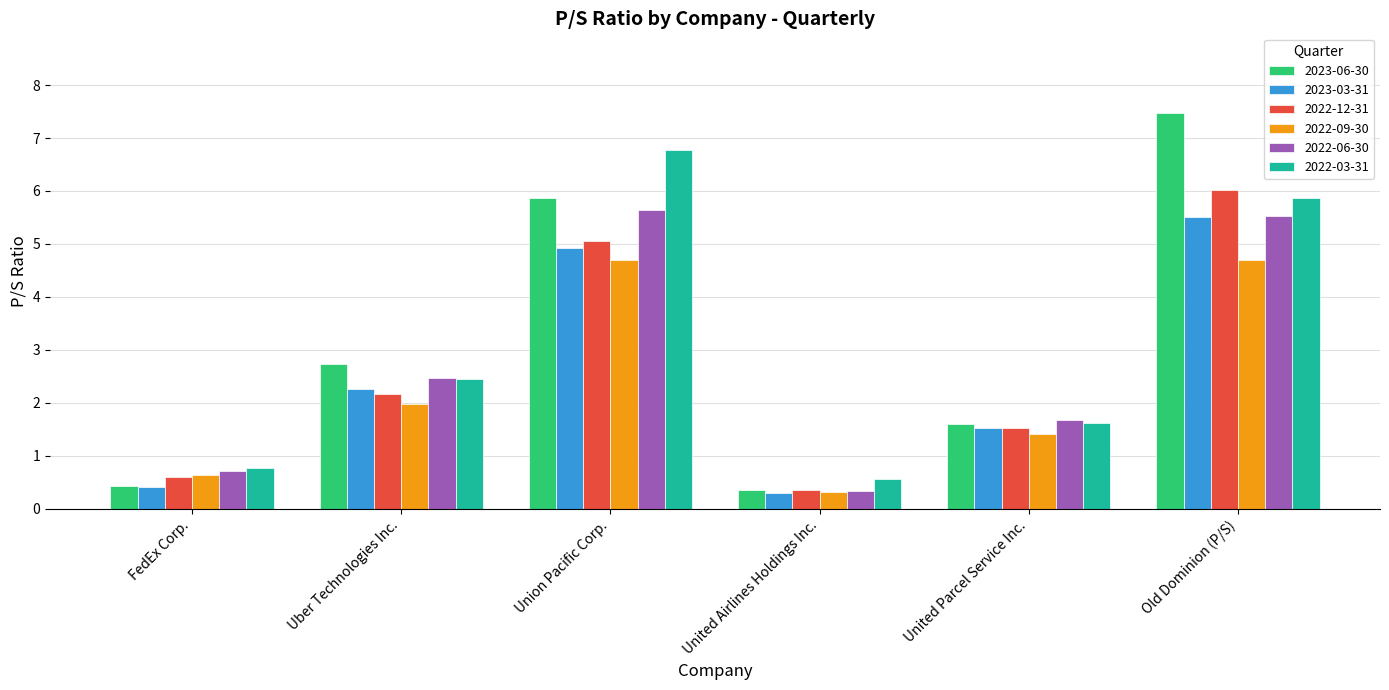

What is the lowest value of the 2022-09-30 series?

0.3